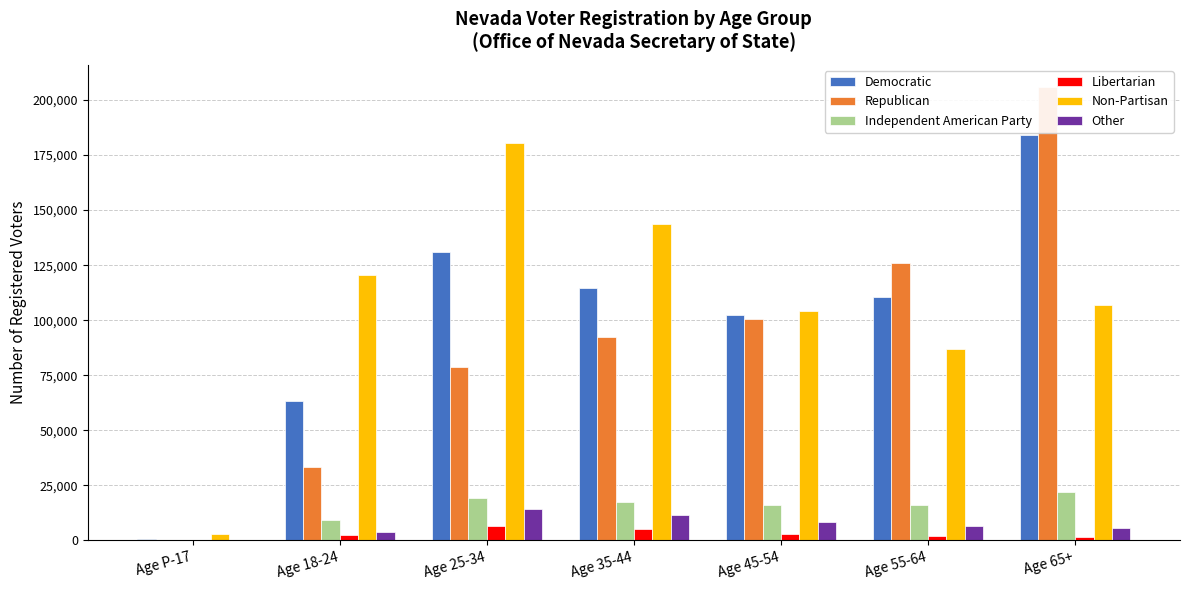

Reading right to left, extract all data points from this chart.

Democratic: Age 65+=184097	Age 55-64=110769	Age 45-54=102430	Age 35-44=114814	Age 25-34=130999	Age 18-24=63259	Age P-17=554
Republican: Age 65+=205684	Age 55-64=125873	Age 45-54=100720	Age 35-44=92179	Age 25-34=78784	Age 18-24=33522	Age P-17=431
Independent American Party: Age 65+=22043	Age 55-64=16124	Age 45-54=16117	Age 35-44=17661	Age 25-34=19409	Age 18-24=9296	Age P-17=119
Libertarian: Age 65+=1775	Age 55-64=1964	Age 45-54=3027	Age 35-44=5199	Age 25-34=6690	Age 18-24=2374	Age P-17=19
Non-Partisan: Age 65+=107028	Age 55-64=86853	Age 45-54=104200	Age 35-44=143763	Age 25-34=180344	Age 18-24=120677	Age P-17=3090
Other: Age 65+=5663	Age 55-64=6685	Age 45-54=8393	Age 35-44=11494	Age 25-34=14225	Age 18-24=3964	Age P-17=96